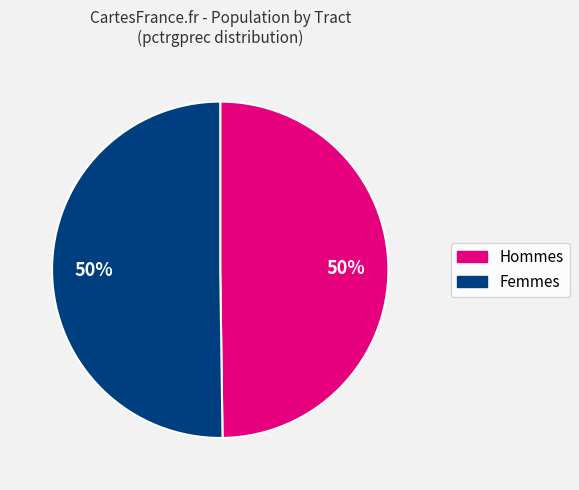

To the nearest percent, what is the average slice percentage?

50%